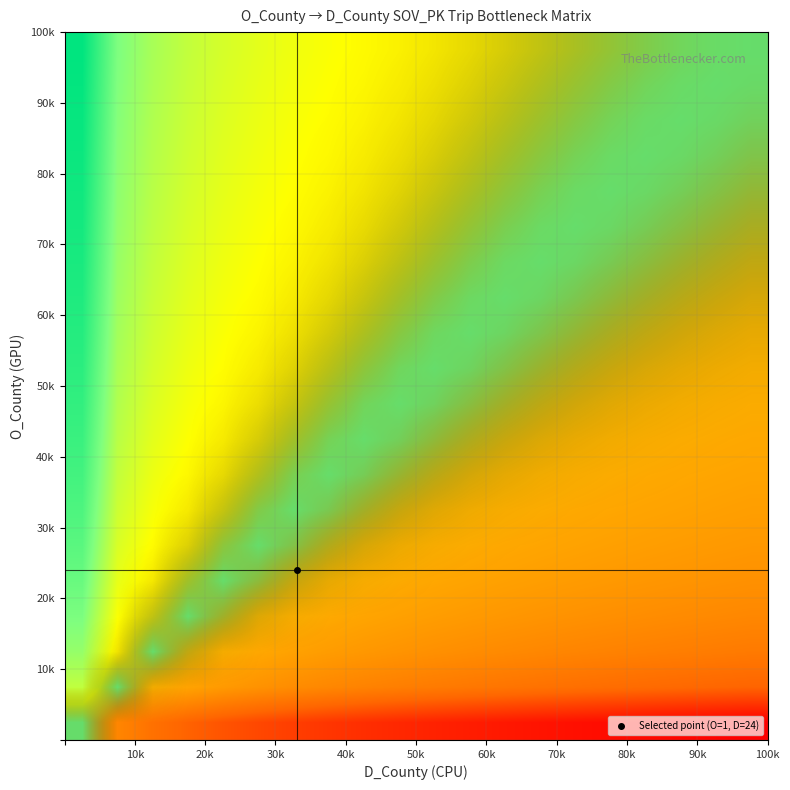

At how many categories does at least one series exceed 0?

20